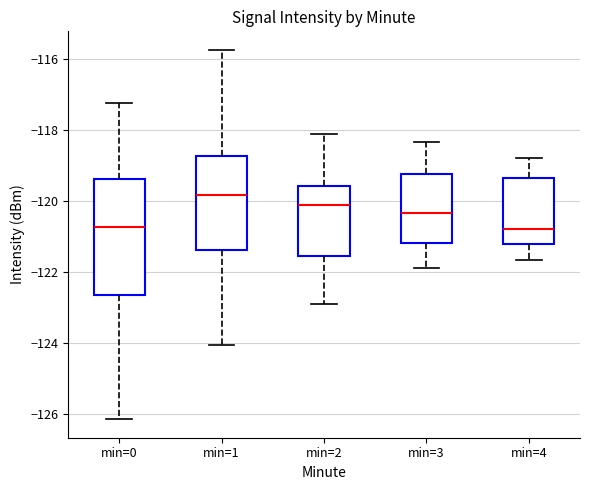

Where is the upper edge of the box for min=0 on the y-axis? The values are not printed on the chart, so give them approximately, as read against the axis.

-119.4